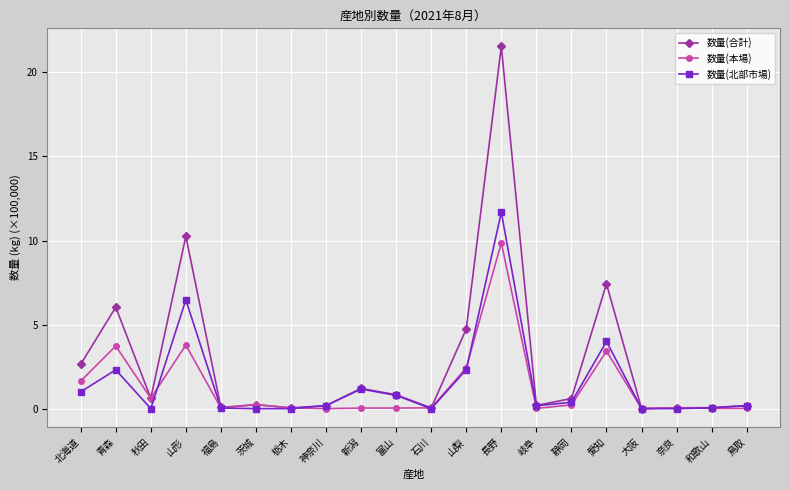

Which category has the highest value in the 数量(北部市場) series?

長野